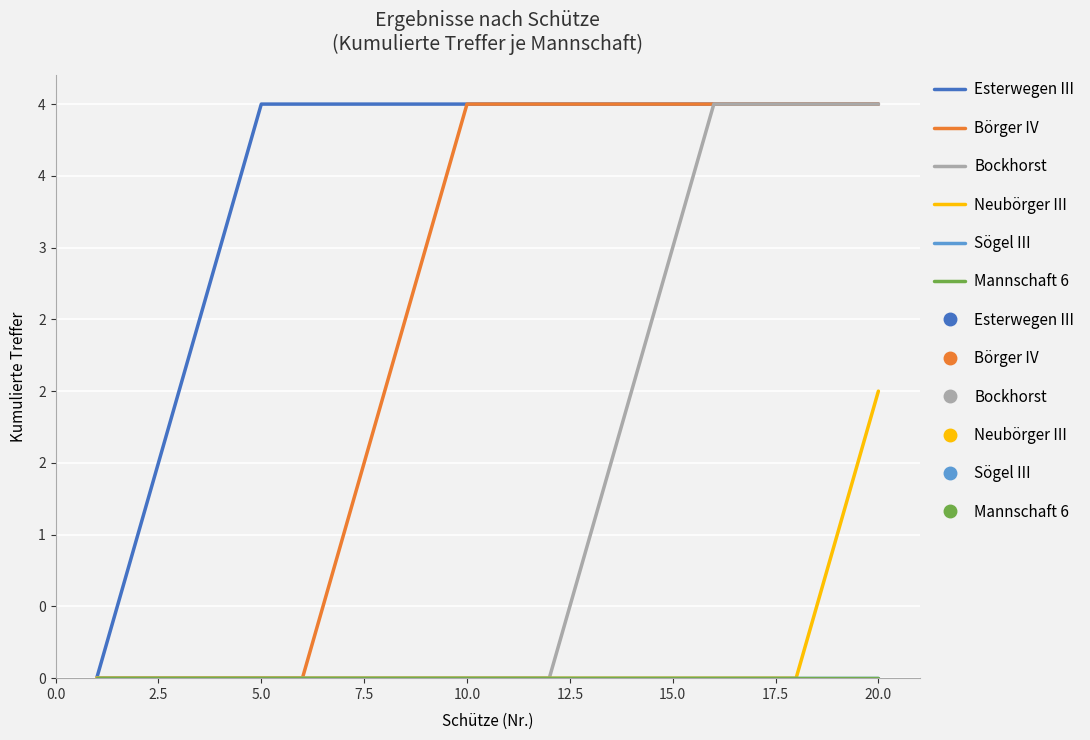

Does the chart have visible grid lines?

Yes